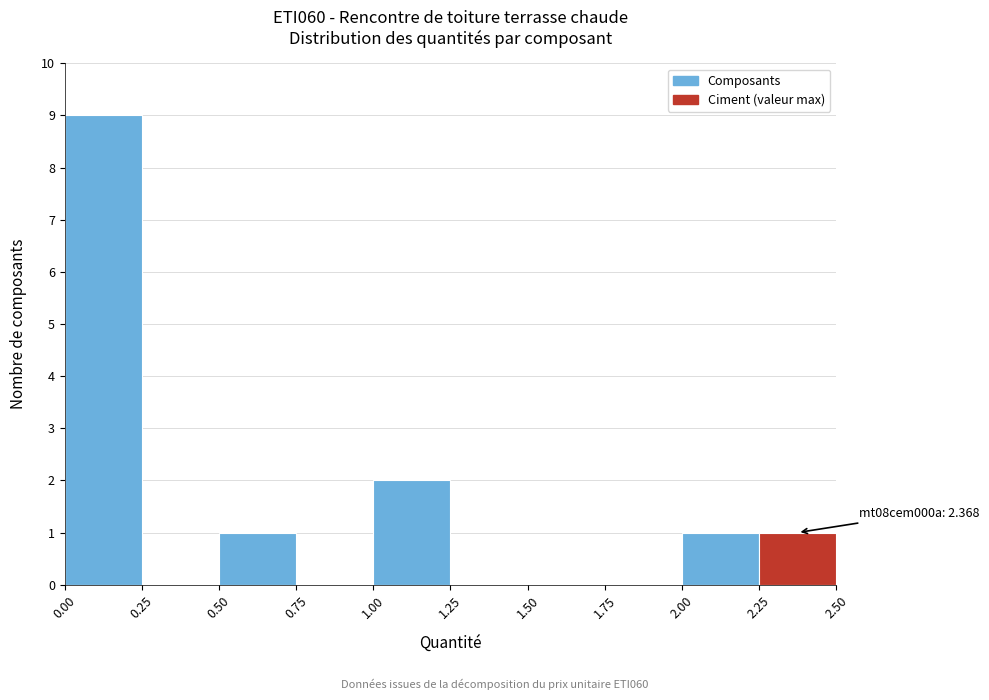

Which range on the x-axis has the tallest bar?

0.00 to 0.25